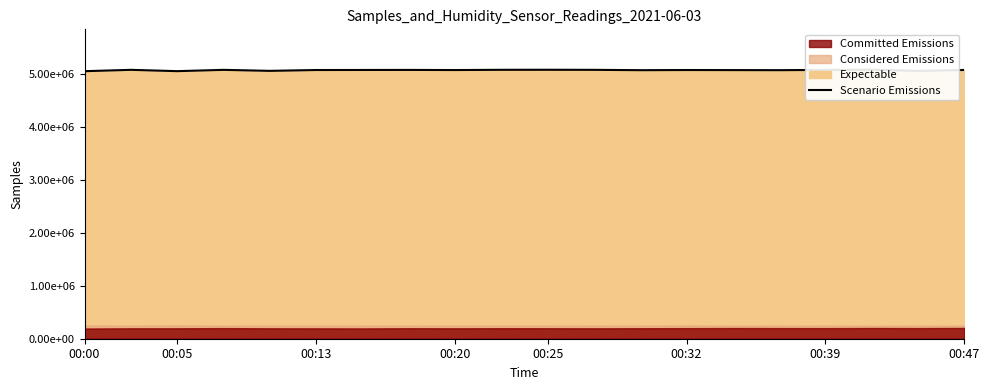

What is the minimum value shown in the chart?

5045408